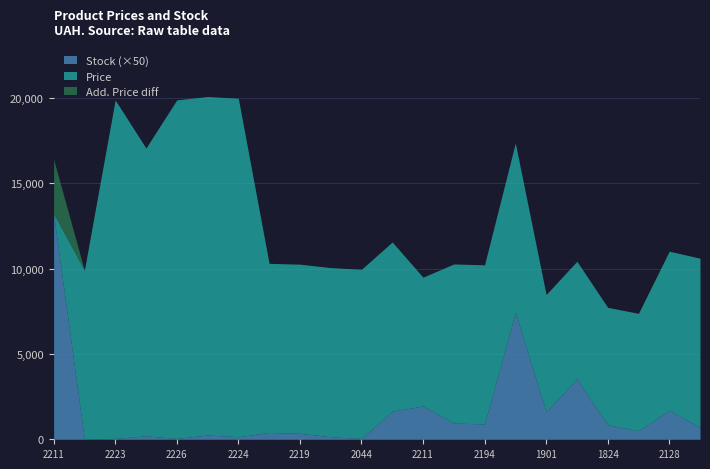

What is the minimum value for Add. Price?

3205.0